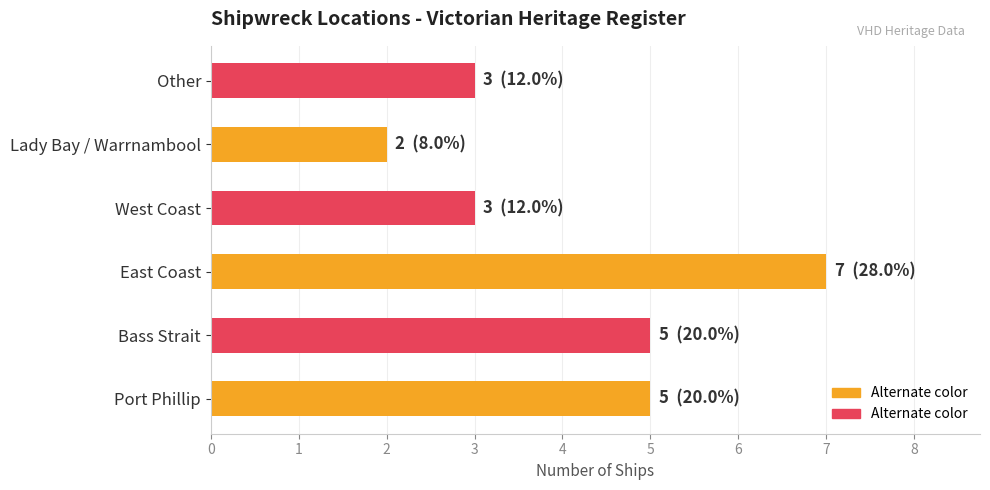

Is it true that the value at Bass Strait is 5?

True